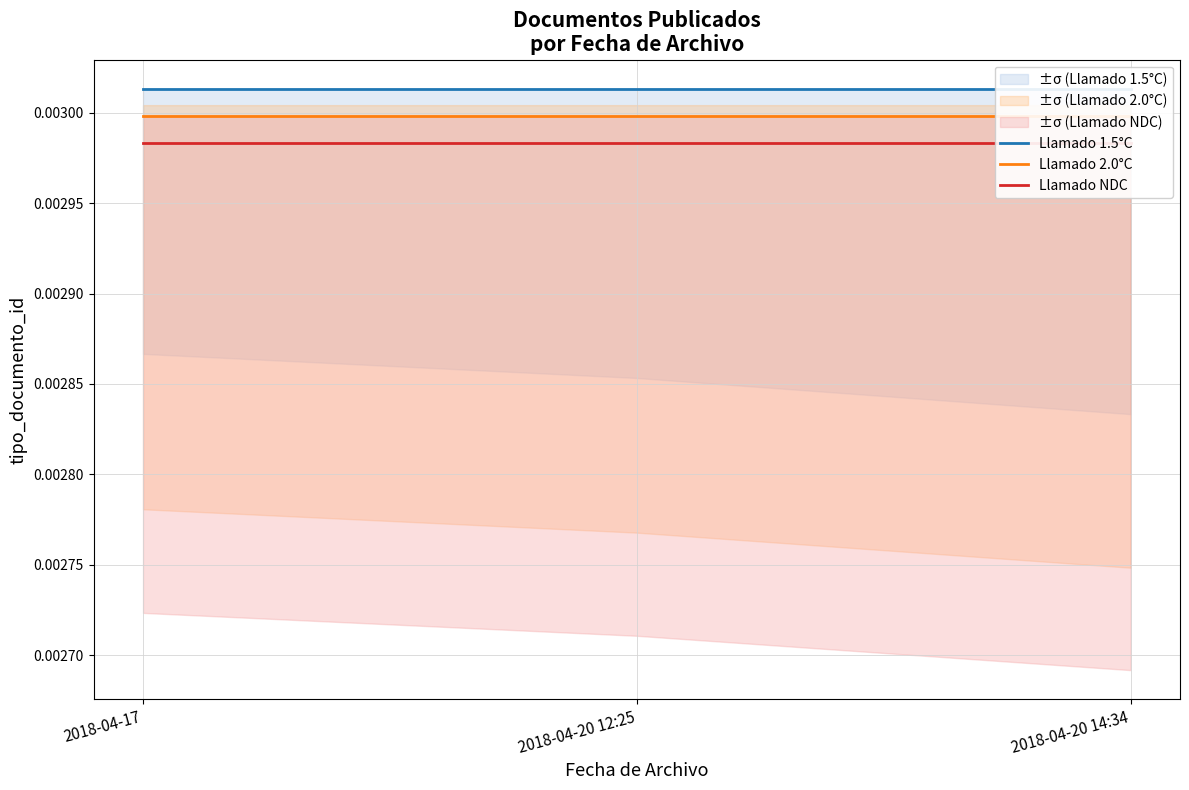

Rank the series at 2018-04-20 12:25 from lowest to highest value.

Llamado NDC, Llamado 2.0°C, Llamado 1.5°C